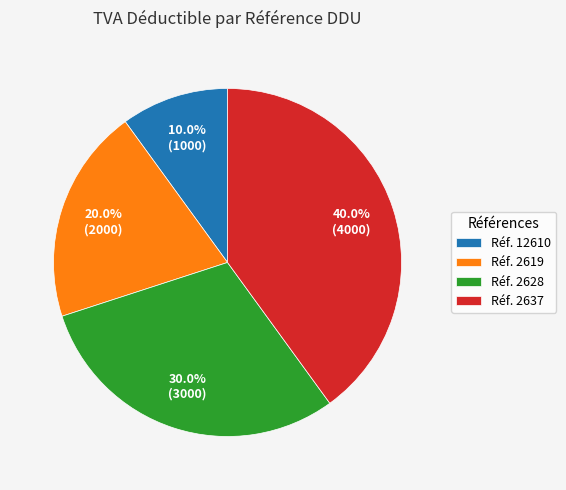

Is there a majority slice in this chart?

No